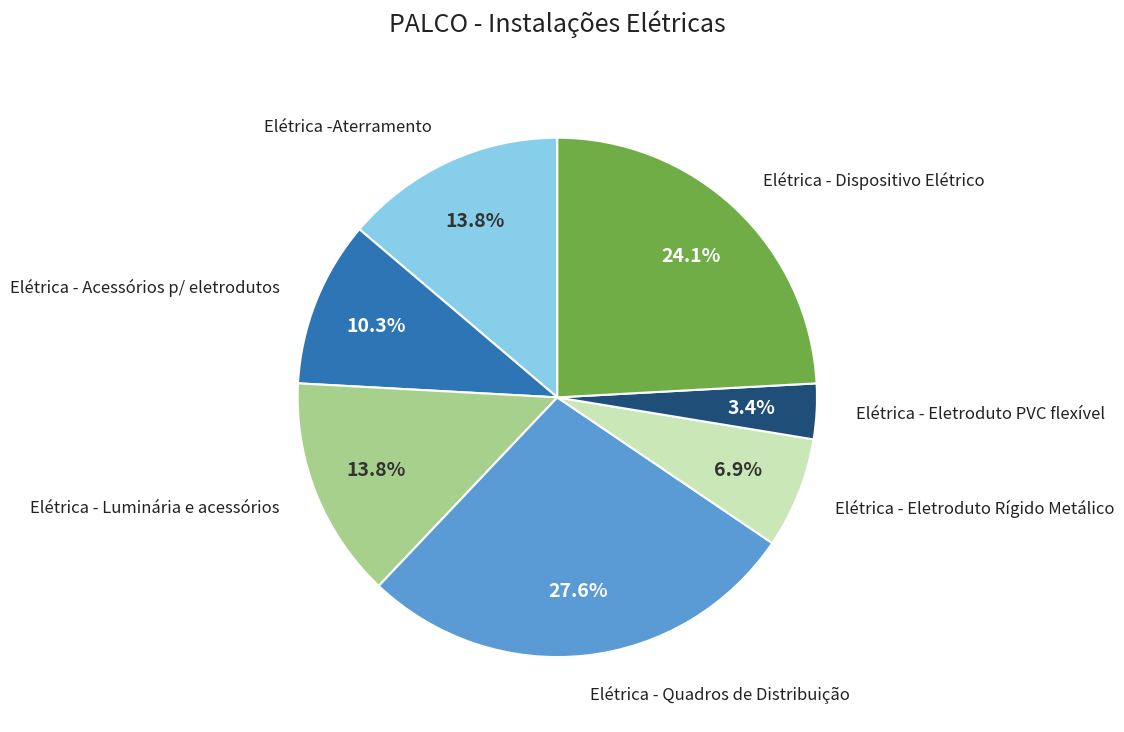

Does any single category account for the majority?

No